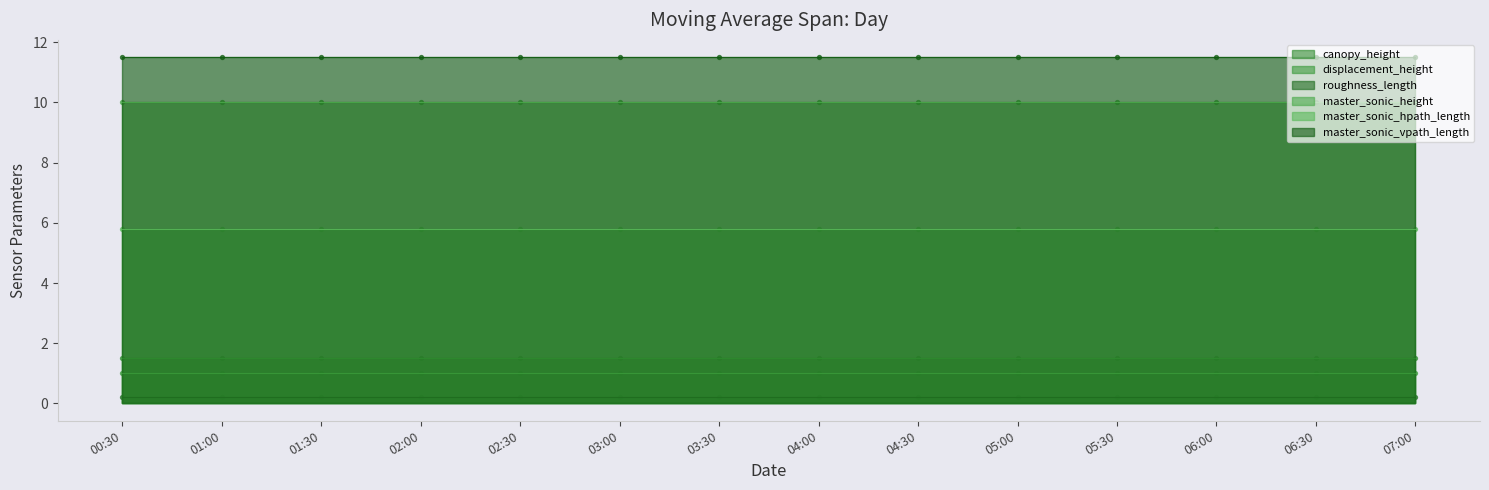

Which series has the largest Y range (max minus min)?

canopy_height